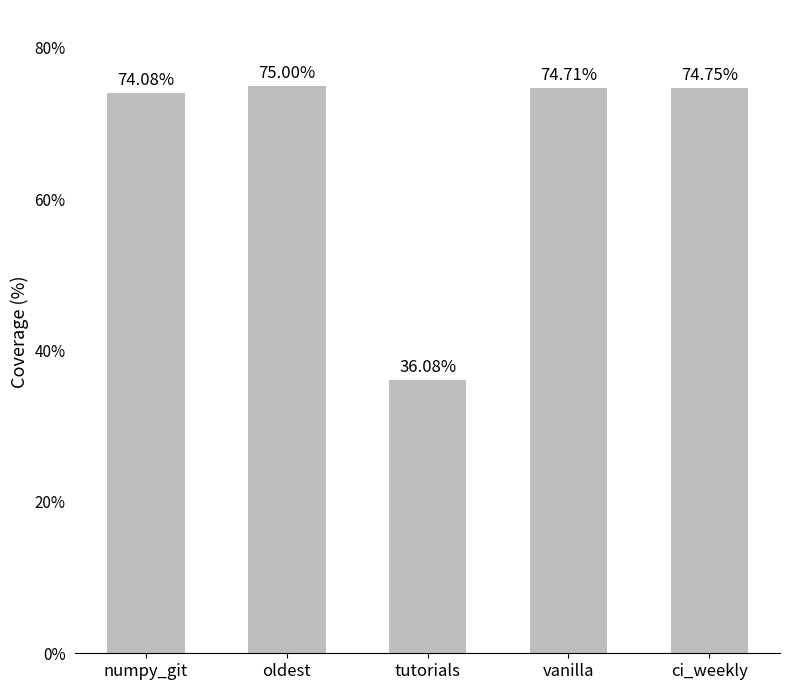

What is the average value?

66.9